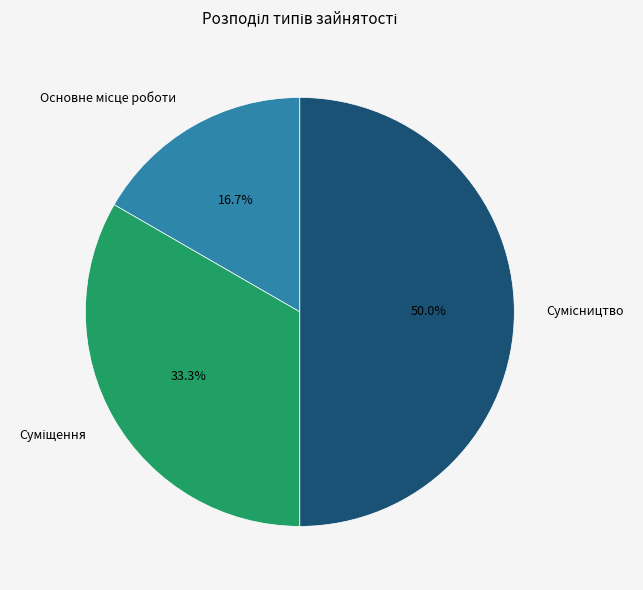

What is the smallest slice in the pie chart?

Основне місце роботи